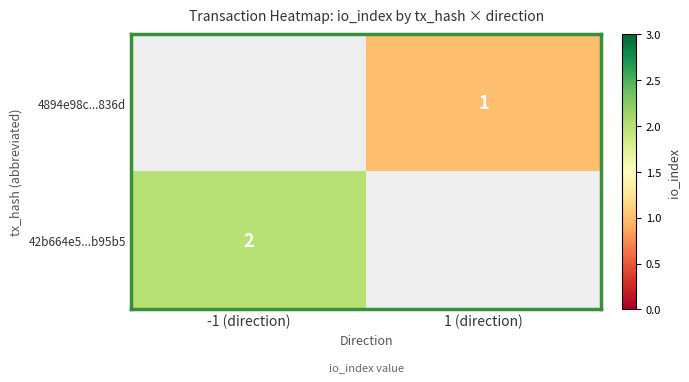

Is it true that 42b664e5...b95b5 equals 1 at -1 (direction)?

False